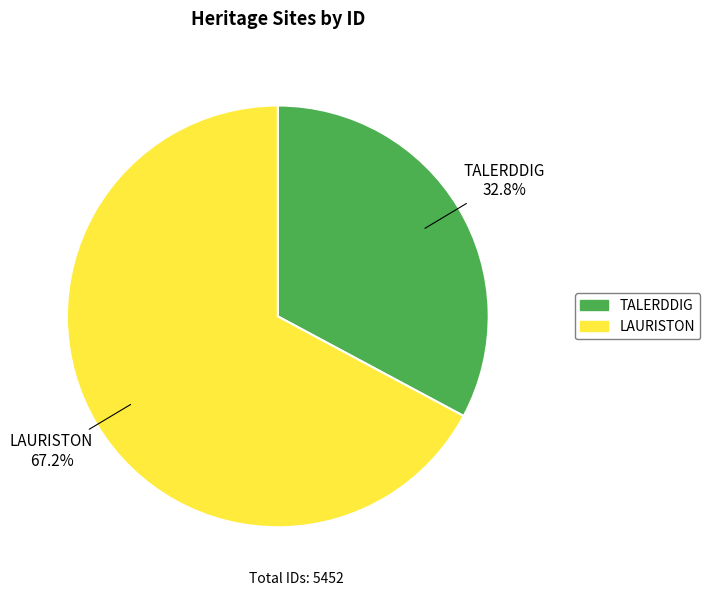

The LAURISTON slice represents 76% of the pie. True or false?

False